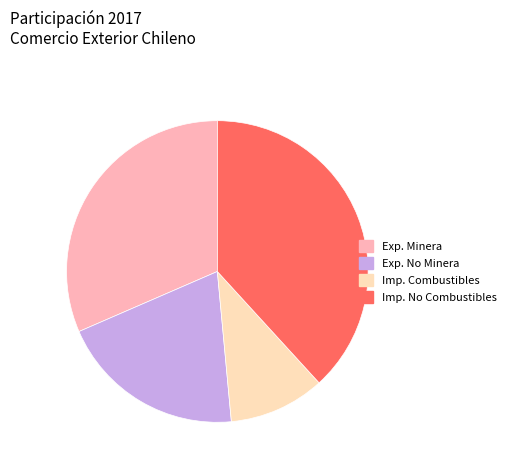

Is Imp. Combustibles the majority of the pie?

No